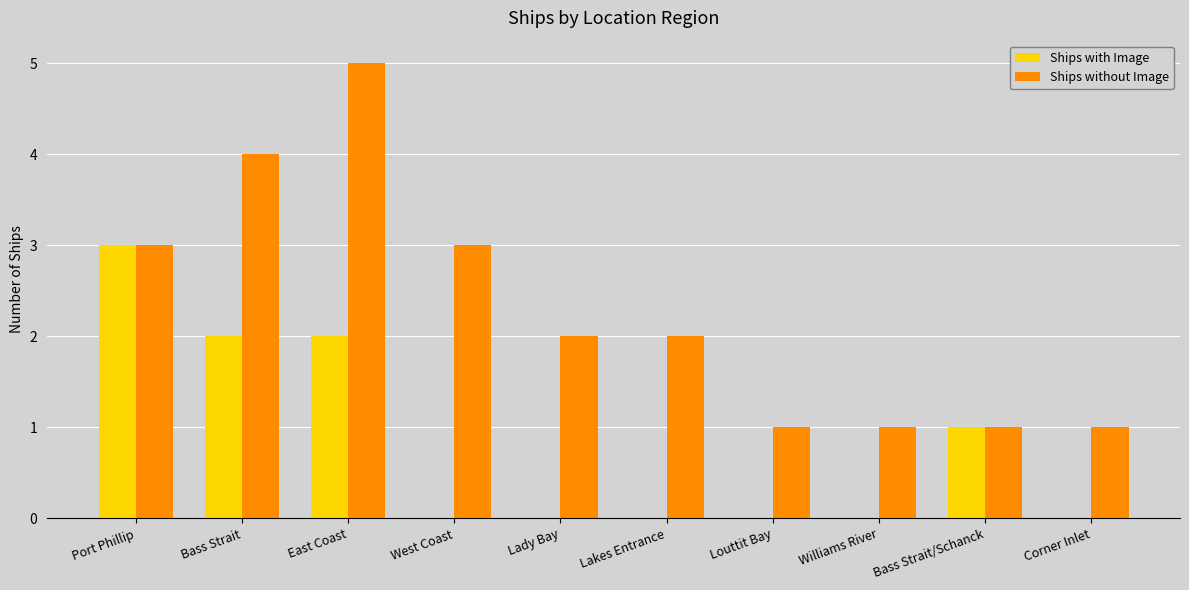

Are the bars grouped side by side (vs. stacked)?

Yes